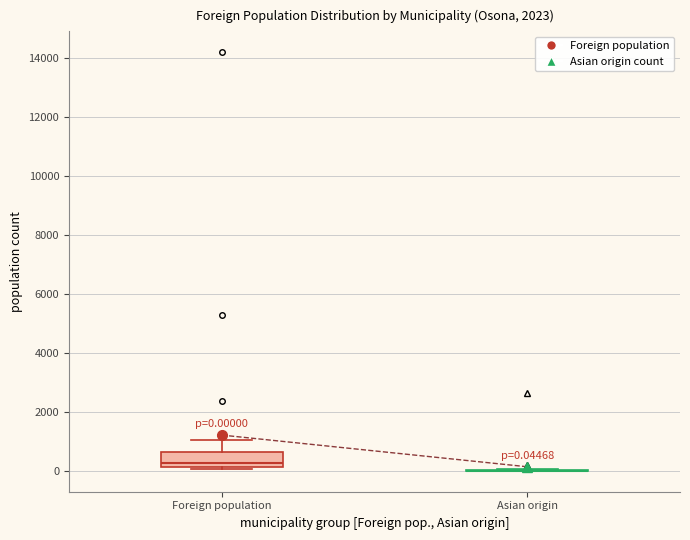

Comparing the boxes themselves (not the whiskers), which one is the tallest?

Foreign population